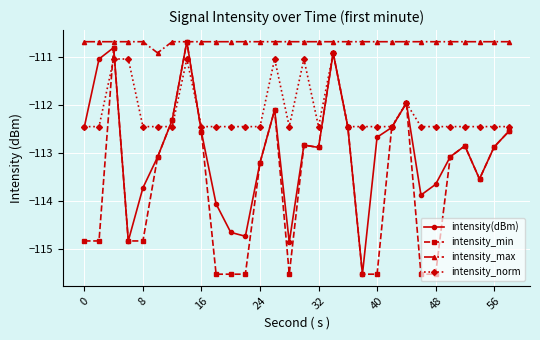

What is the value of the intensity(dBm) point at the 3rd from the left?

-110.8